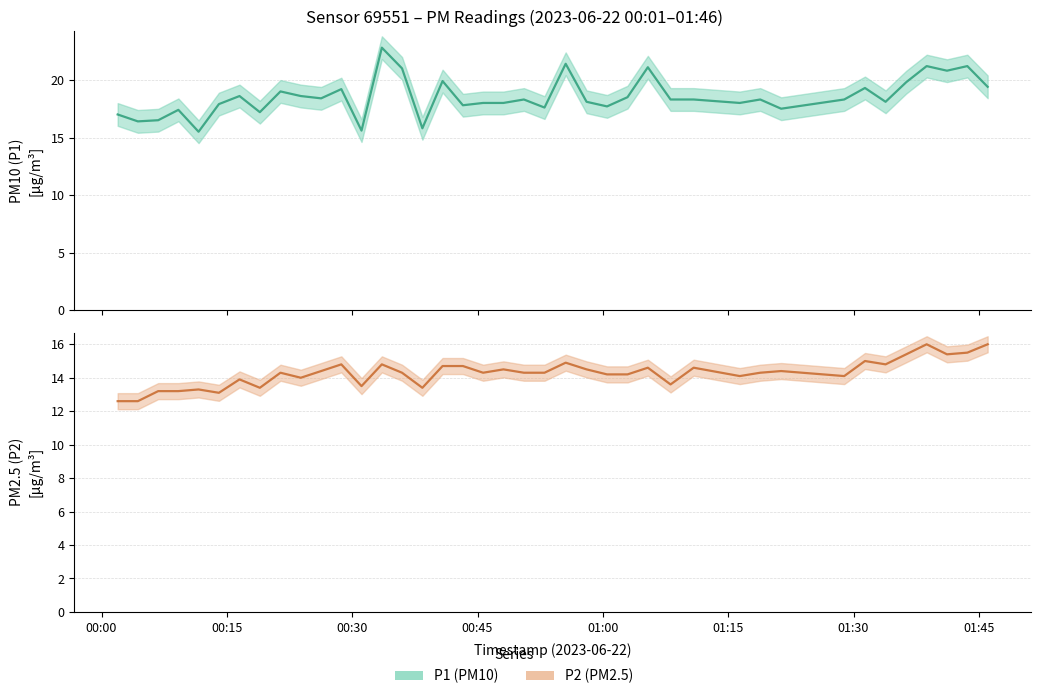

True or false: P2 has a value of 6.1 at 11.

False